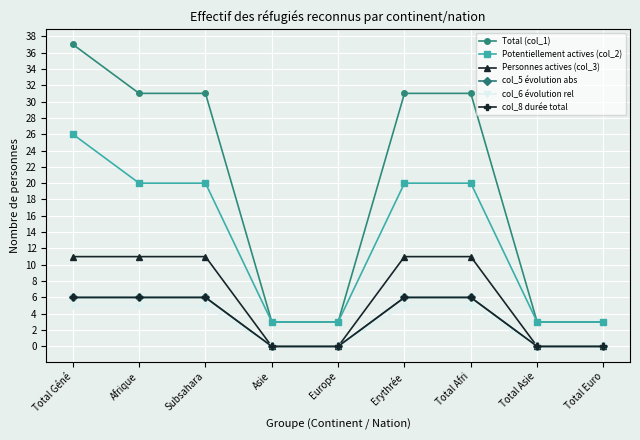

Is this an area chart (filled region under the line)?

No